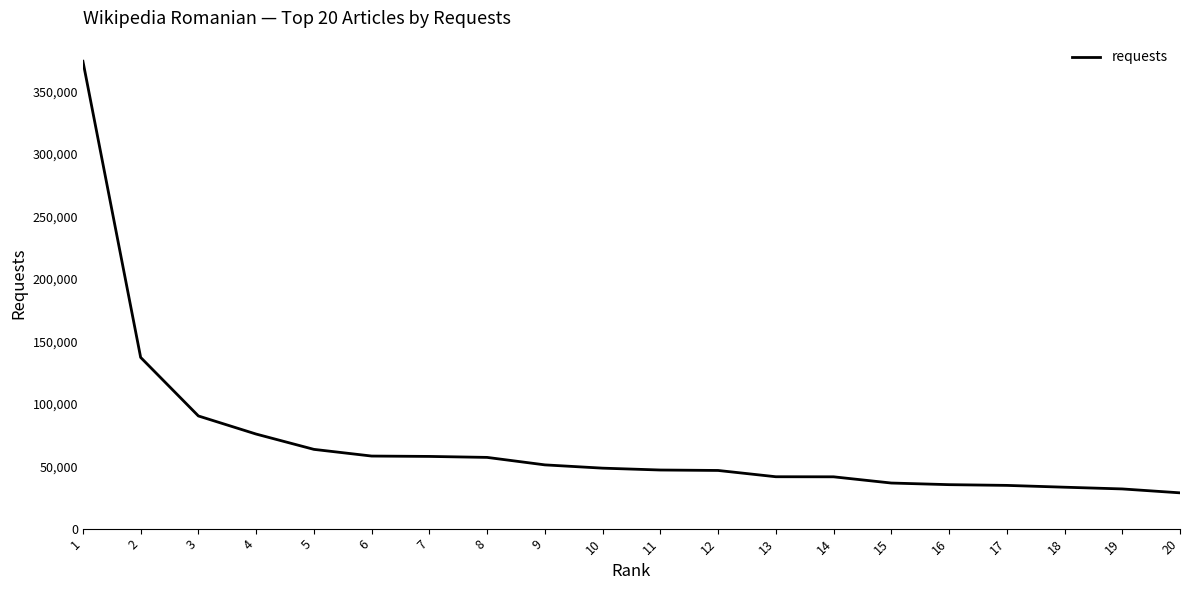

What is the change in value from 2 to 14?

-95539